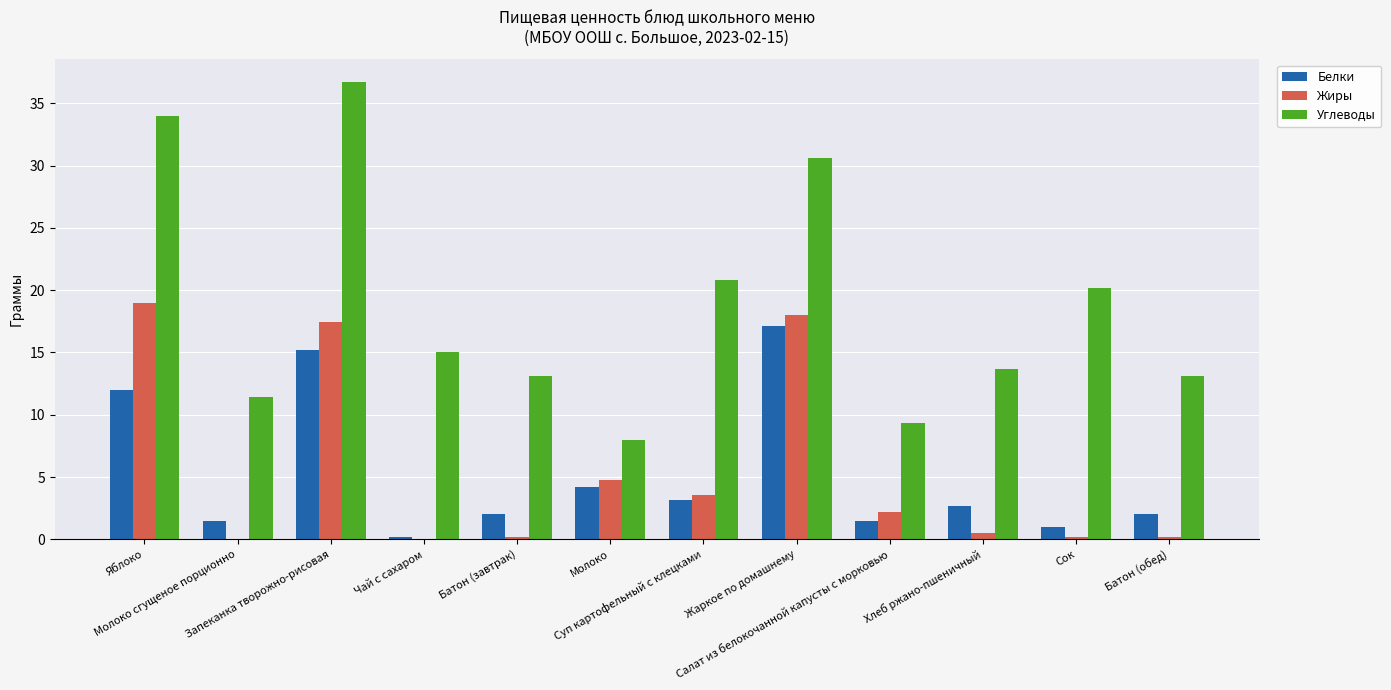

What is the sum of all Жиры values?

66.2